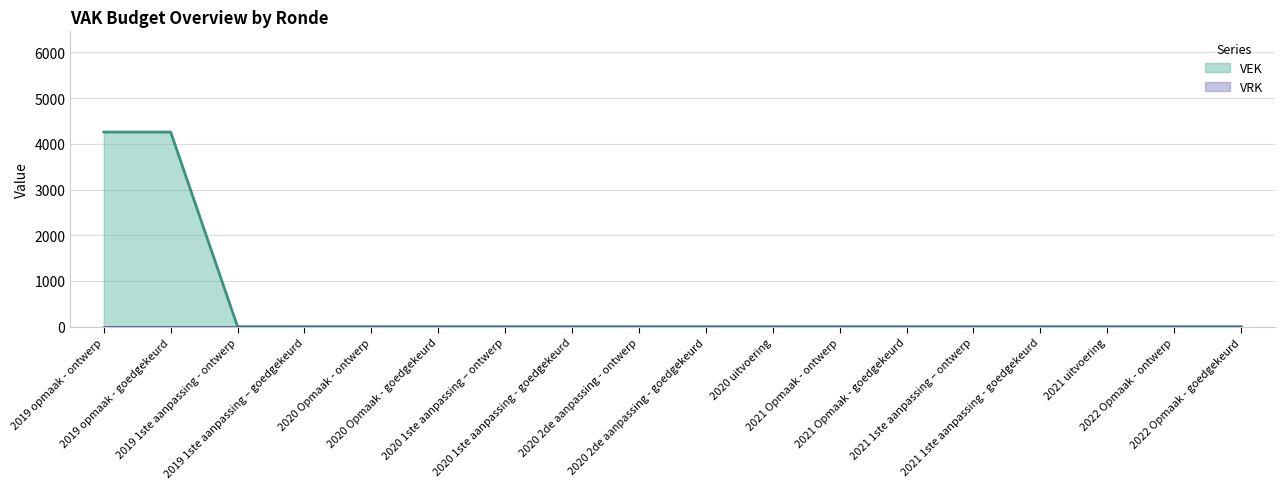

Reading right to left, what are all the values shown in this chart?

2022 Opmaak - goedgekeurd=0	2022 Opmaak - ontwerp=0	2021 uitvoering=0	2021 1ste aanpassing - goedgekeurd=0	2021 1ste aanpassing – ontwerp=0	2021 Opmaak - goedgekeurd=0	2021 Opmaak - ontwerp=0	2020 uitvoering=0	2020 2de aanpassing - goedgekeurd=0	2020 2de aanpassing - ontwerp=0	2020 1ste aanpassing - goedgekeurd=0	2020 1ste aanpassing – ontwerp=0	2020 Opmaak - goedgekeurd=0	2020 Opmaak - ontwerp=0	2019 1ste aanpassing – goedgekeurd=0	2019 1ste aanpassing - ontwerp=0	2019 opmaak - goedgekeurd=4258	2019 opmaak - ontwerp=4258